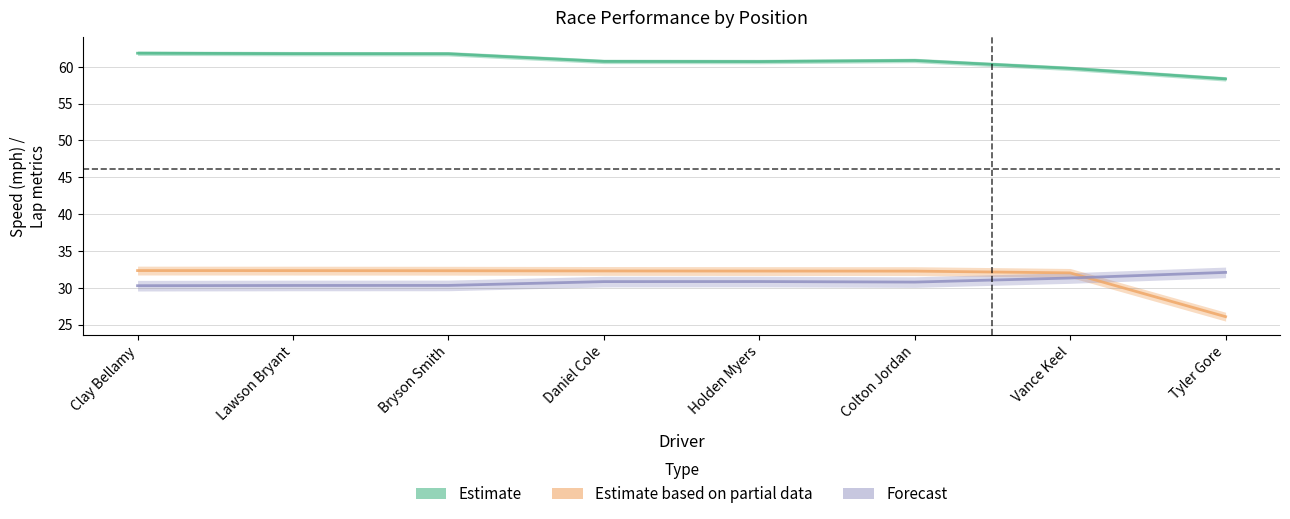

Is the value of Forecast at Vance Keel greater than the value of Estimate at Colton Jordan?

No